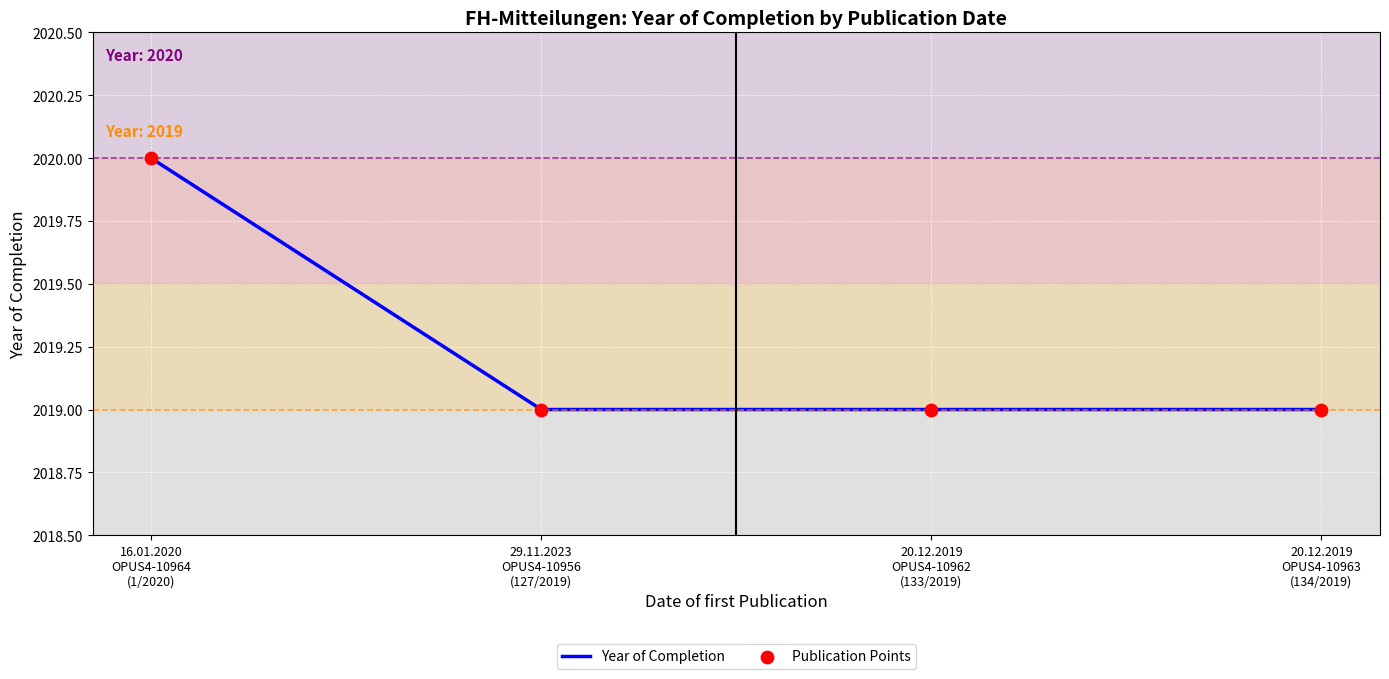

What is the sum of all values?

8077